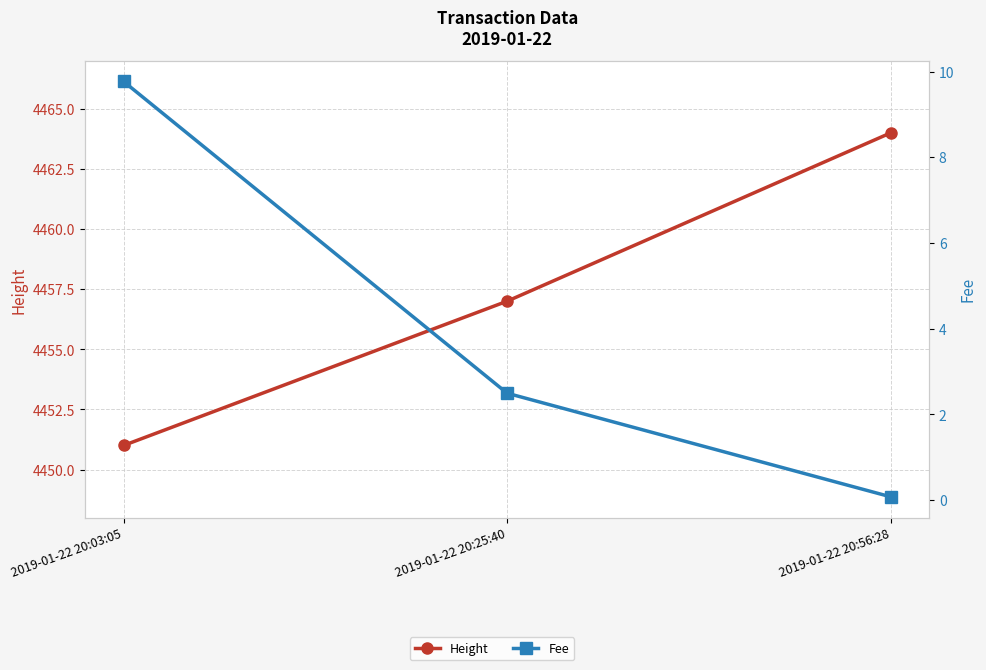

How many lines are shown in the chart?

2